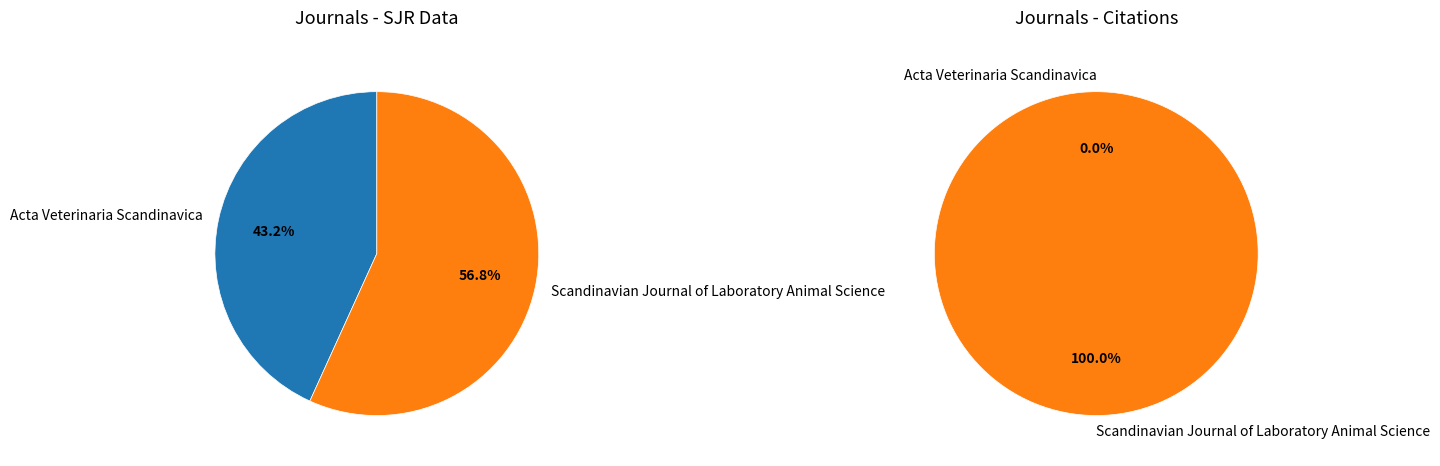

Which slice represents more than half of the pie?

Scandinavian Journal of Laboratory Animal Science